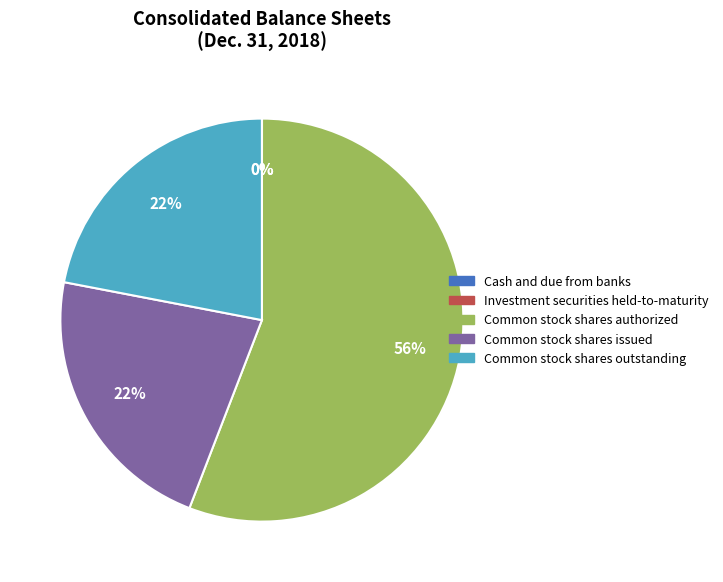

Between Common stock shares outstanding and Common stock shares authorized, which is larger?

Common stock shares authorized